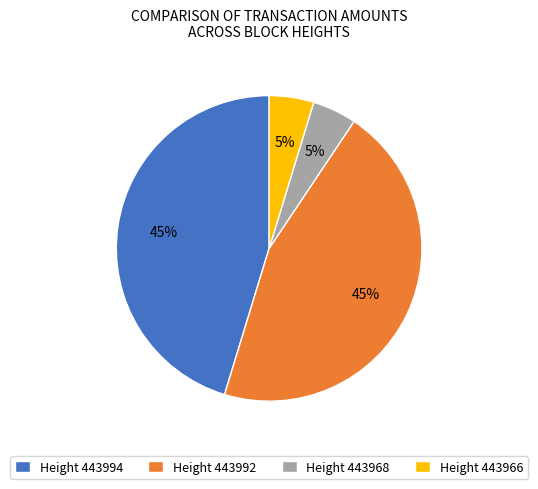

Count the number of slices in the pie.

4